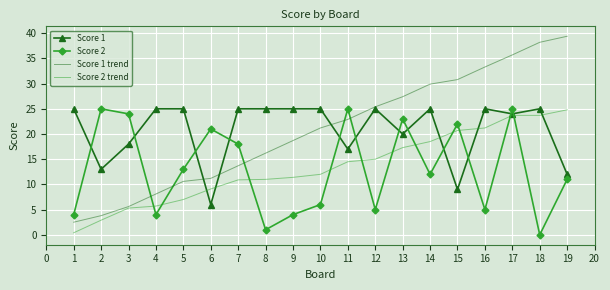

Which series has the widest spread of values?

Score 1 trend